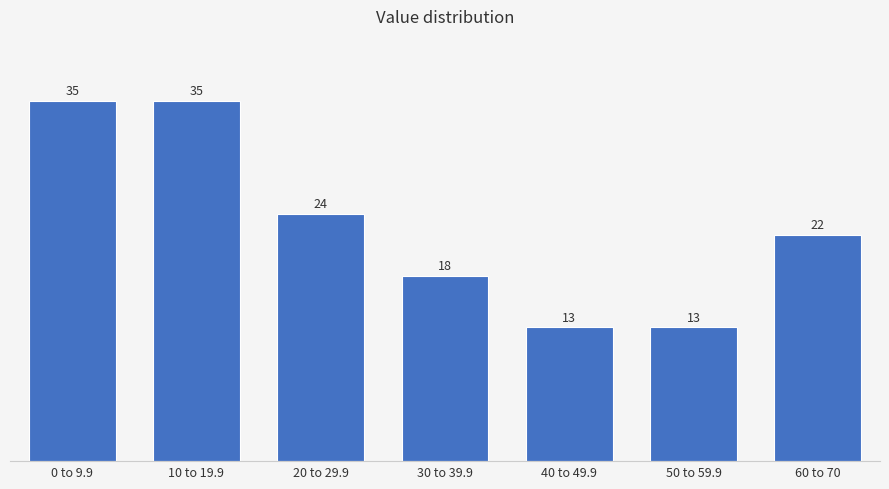

Reading right to left, transcribe all the data shown in this chart.

60 to 70=22	50 to 59.9=13	40 to 49.9=13	30 to 39.9=18	20 to 29.9=24	10 to 19.9=35	0 to 9.9=35